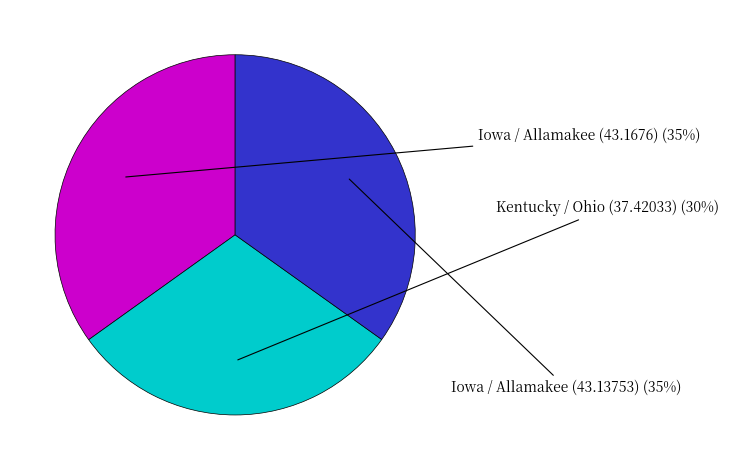

What percentage is the Iowa / Allamakee (43.13753) slice, to the nearest percent?

35%